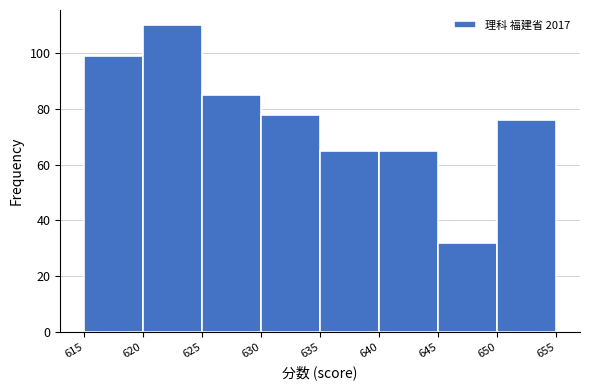

Over which range of the x-axis is the bar tallest?

620 to 625